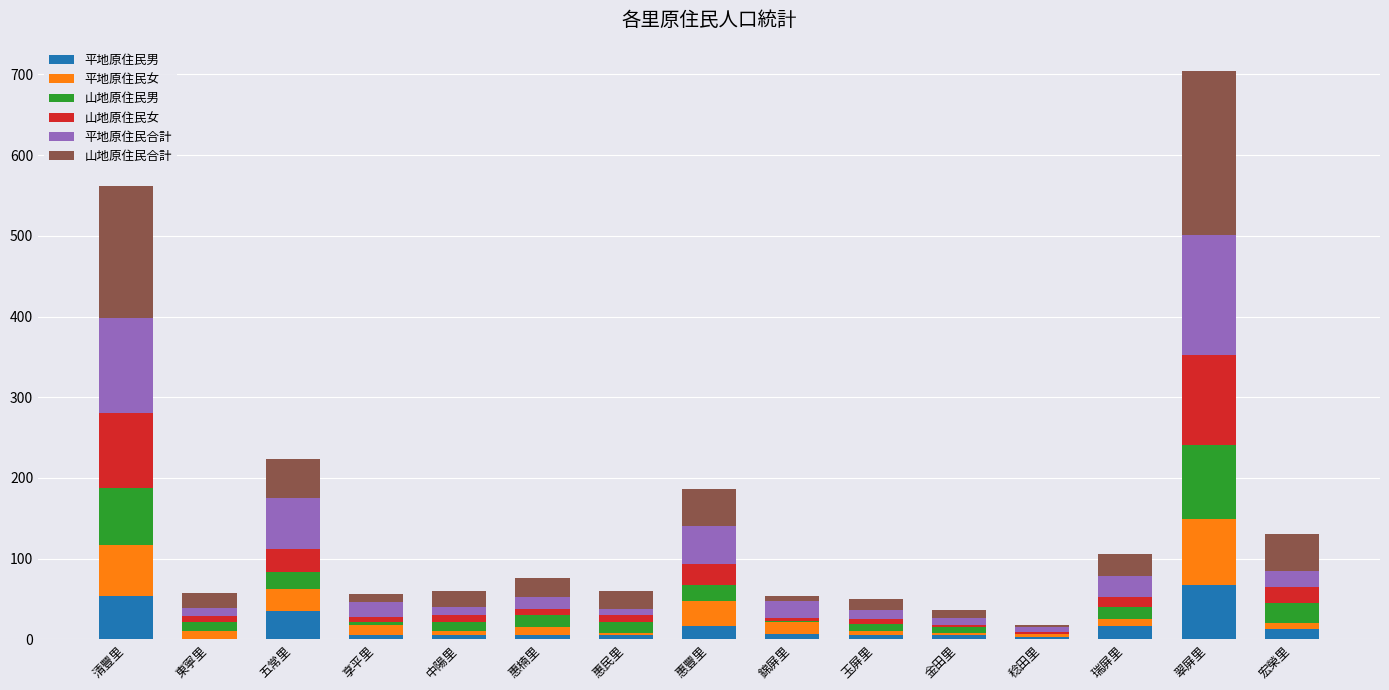

What is the total value across all series at 金田里?

36